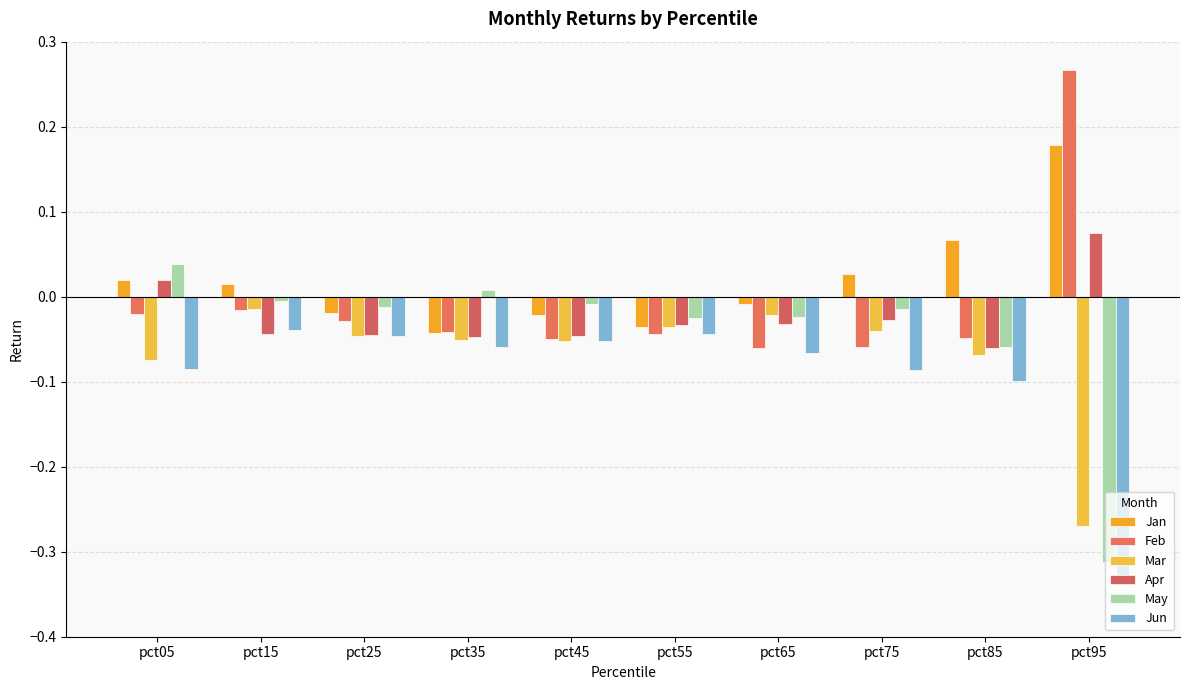

What is the average value of the Jun series?

-0.1